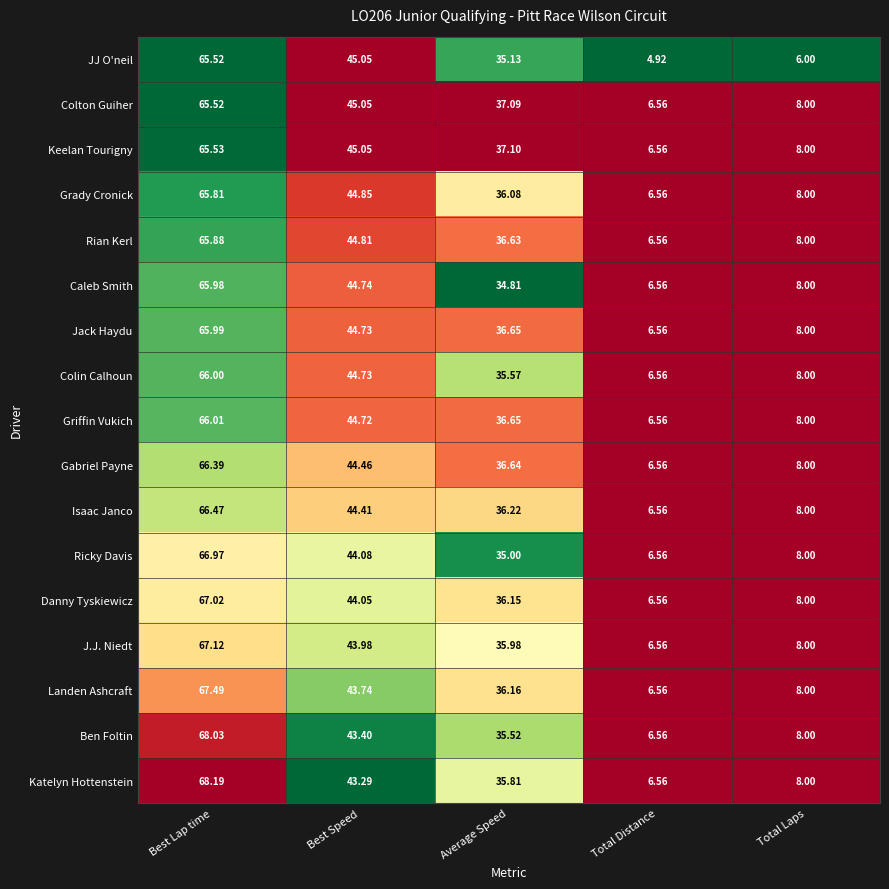

Count the number of data series in this chart.

17